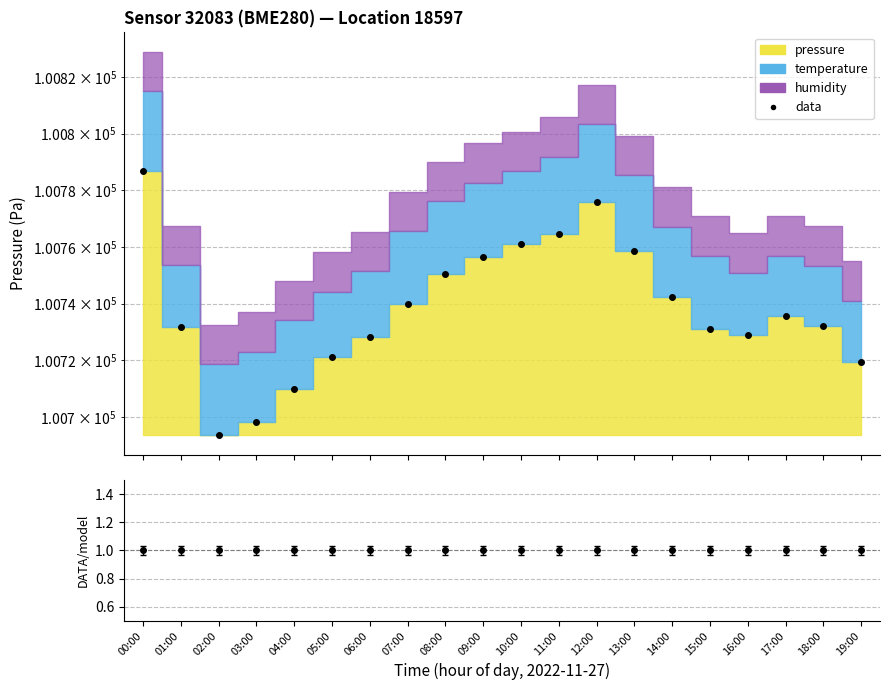

Reading left to right, list all the values displayed in this chart.

100786.9	100731.7	100693.5	100698.2	100710.0	100721.3	100728.3	100740.0	100750.4	100756.3	100761.1	100764.4	100775.7	100758.7	100742.2	100730.9	100728.8	100735.7	100732.1	100719.4